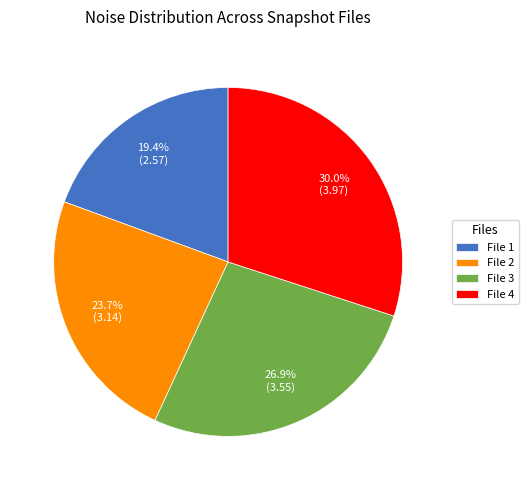

Is there a majority slice in this chart?

No